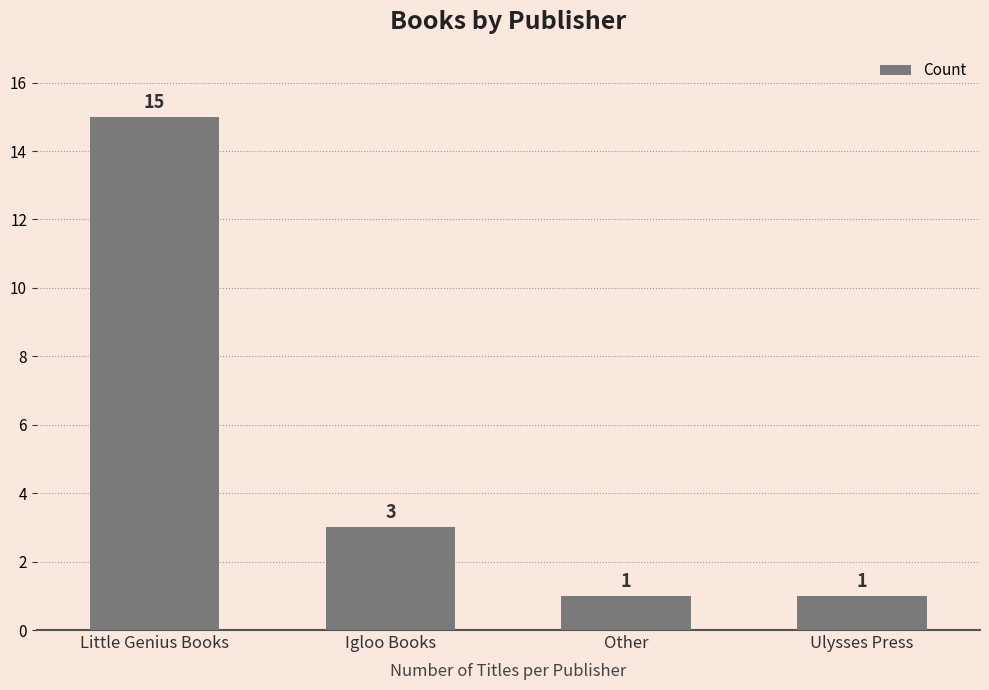

Reading right to left, extract all data points from this chart.

Ulysses Press=1	Other=1	Igloo Books=3	Little Genius Books=15